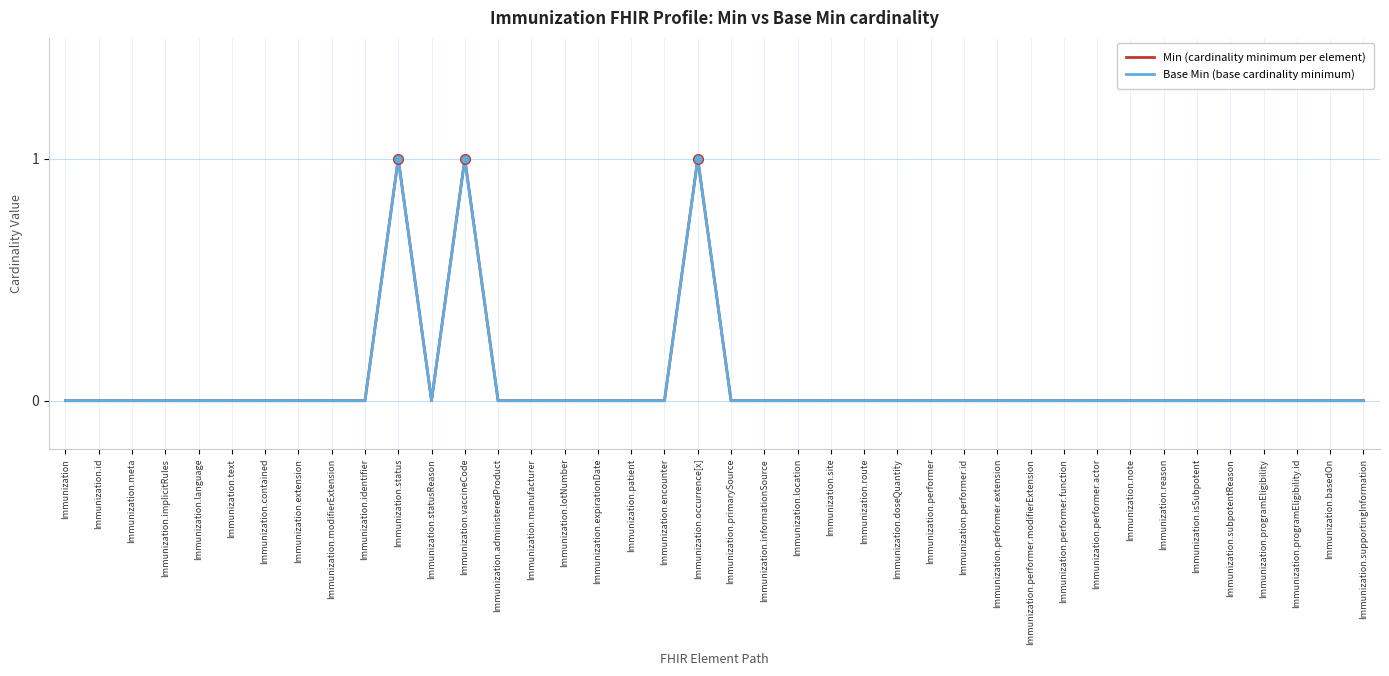

How many lines are shown in the chart?

2